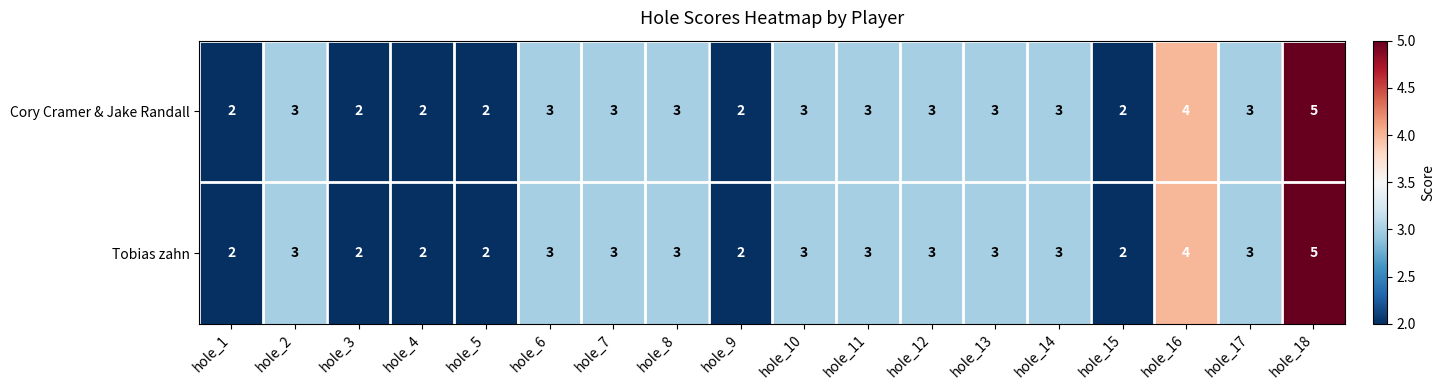

At which category is the sum across all series the highest?

hole_18